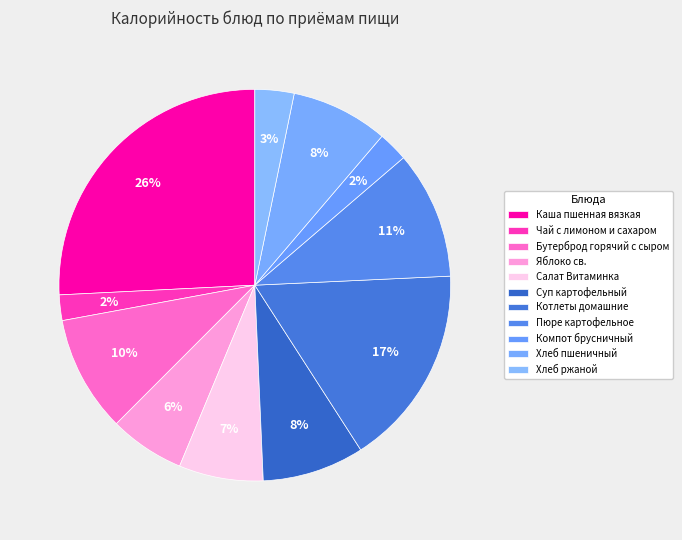

Do Бутерброд горячий с сыром and Яблоко св. together represent more than half of the pie?

No